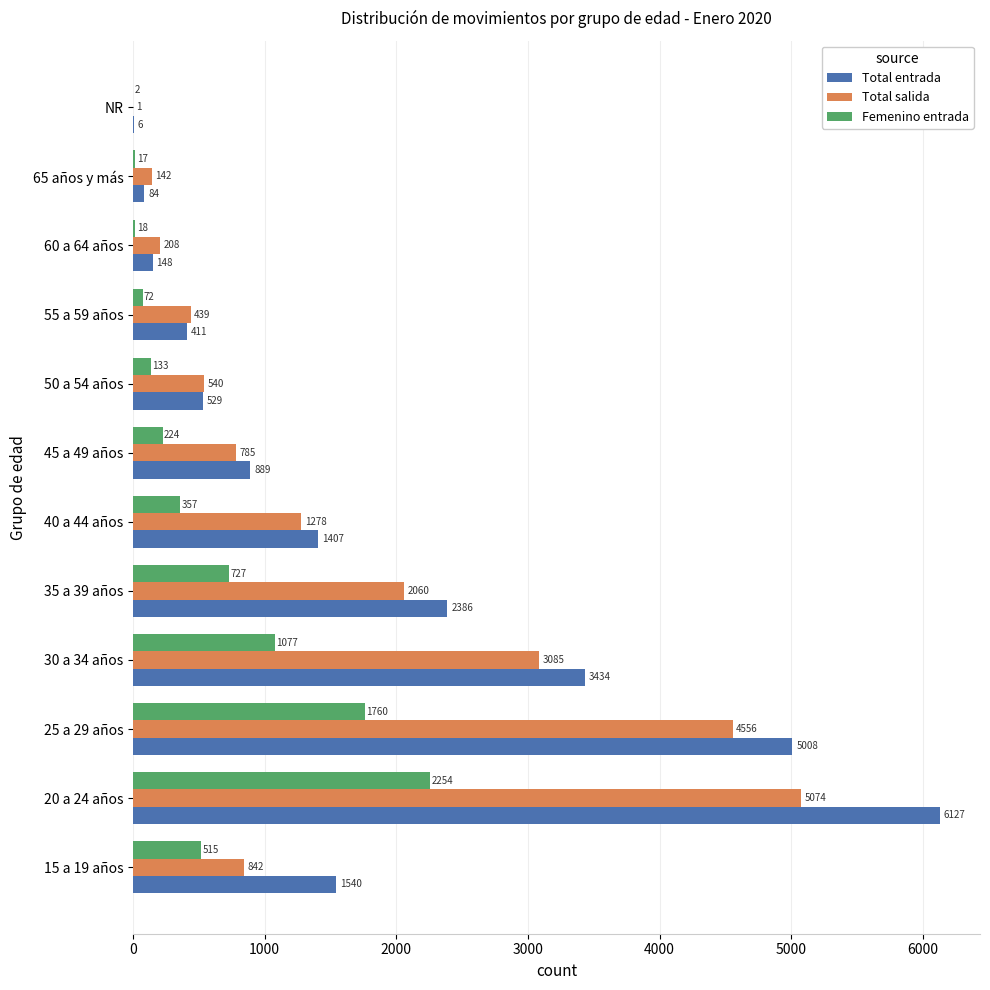

What is the total value across all series at 15 a 19 años?

2897